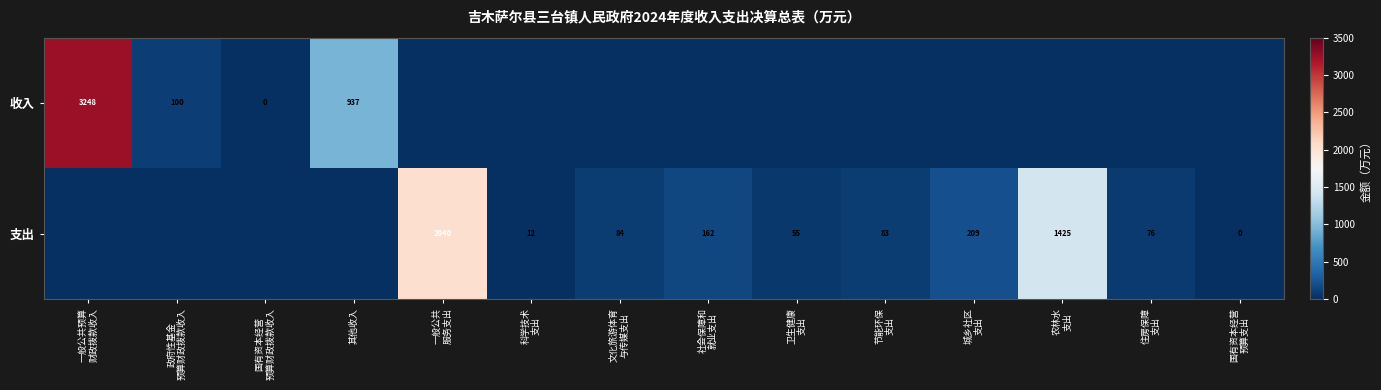

The 收入 series shows 937 at 其他收入. True or false?

True